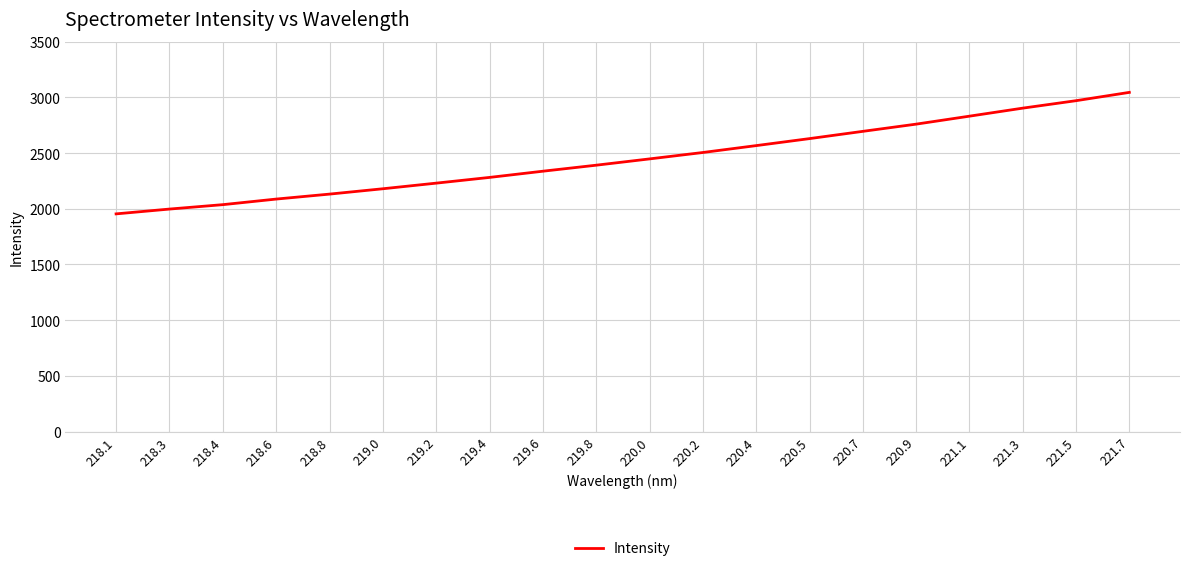

How many distinct data groups are displayed?

1